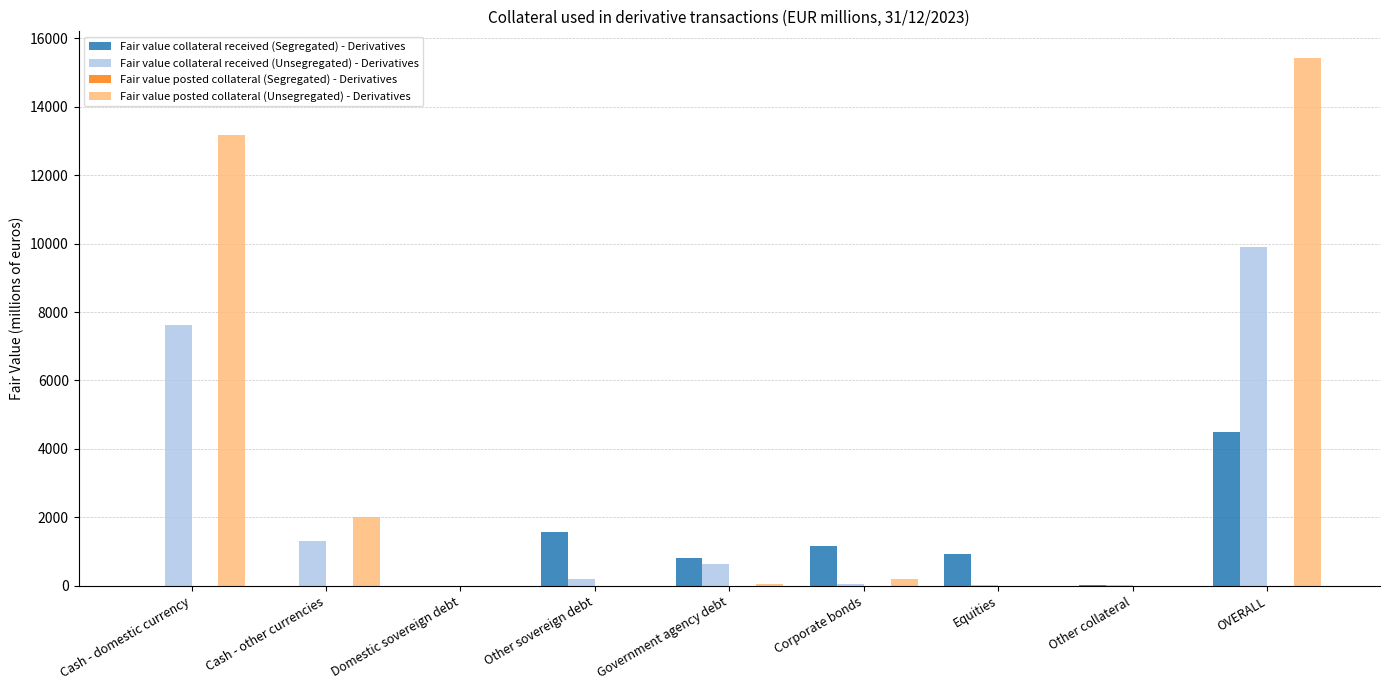

What is the greatest value displayed?

15435